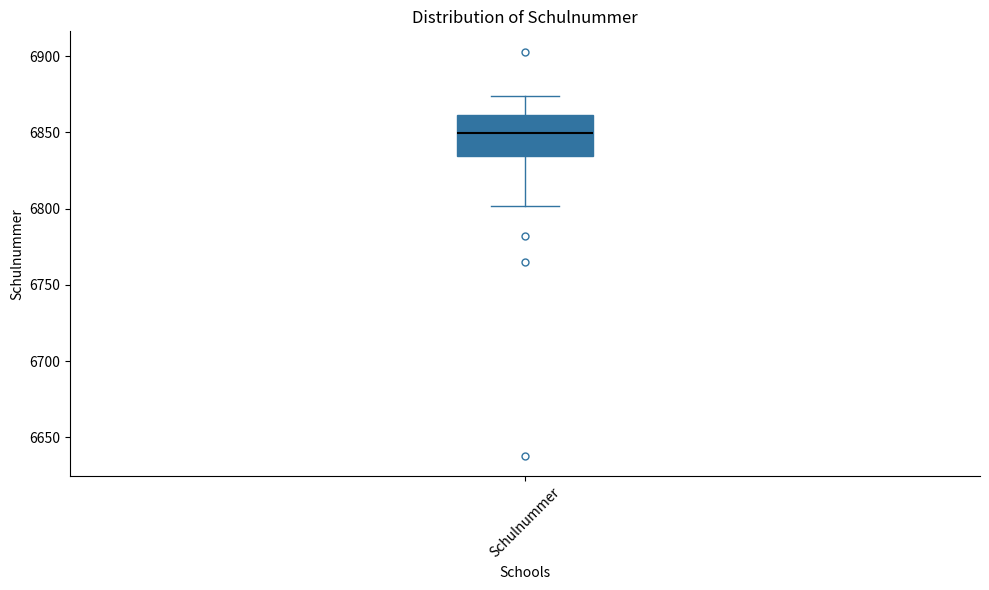

Read this box plot against the y-axis: the position of the median line, the range covered by the box, and the ends of both whiskers. The values are not printed on the chart, so give them approximately, as read against the axis.

median 6850, box 6835 to 6860, whiskers 6800 to 6875